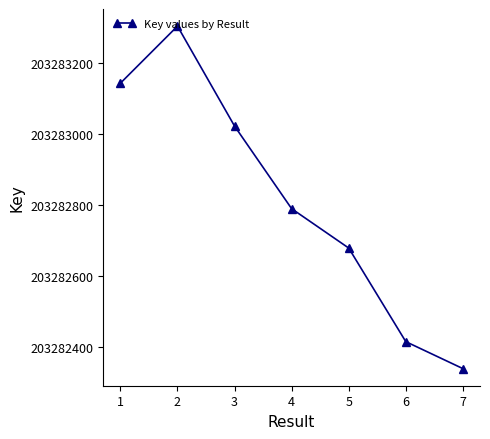

Does the chart have visible grid lines?

No